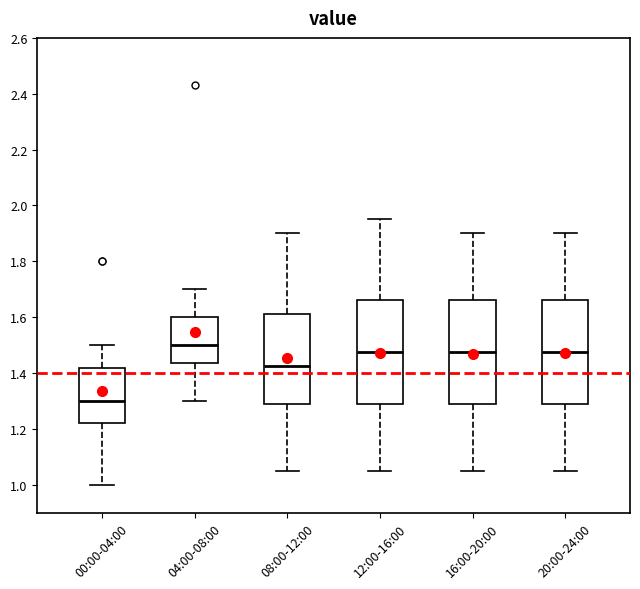

Where does the upper whisker of the box for 20:00-24:00 end on the y-axis? The values are not printed on the chart, so give them approximately, as read against the axis.

1.90